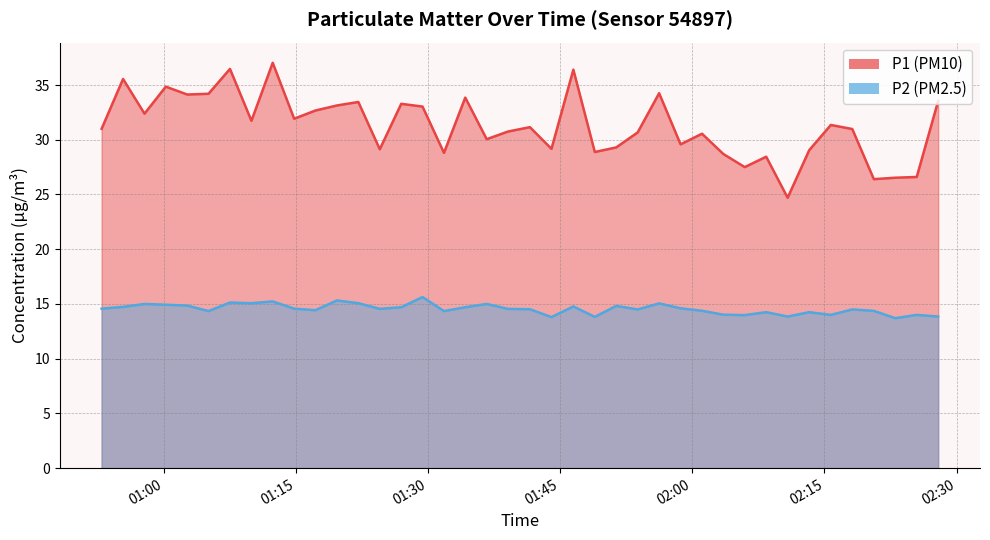

What is the value of the P1 point at the 12th from the left?

33.1